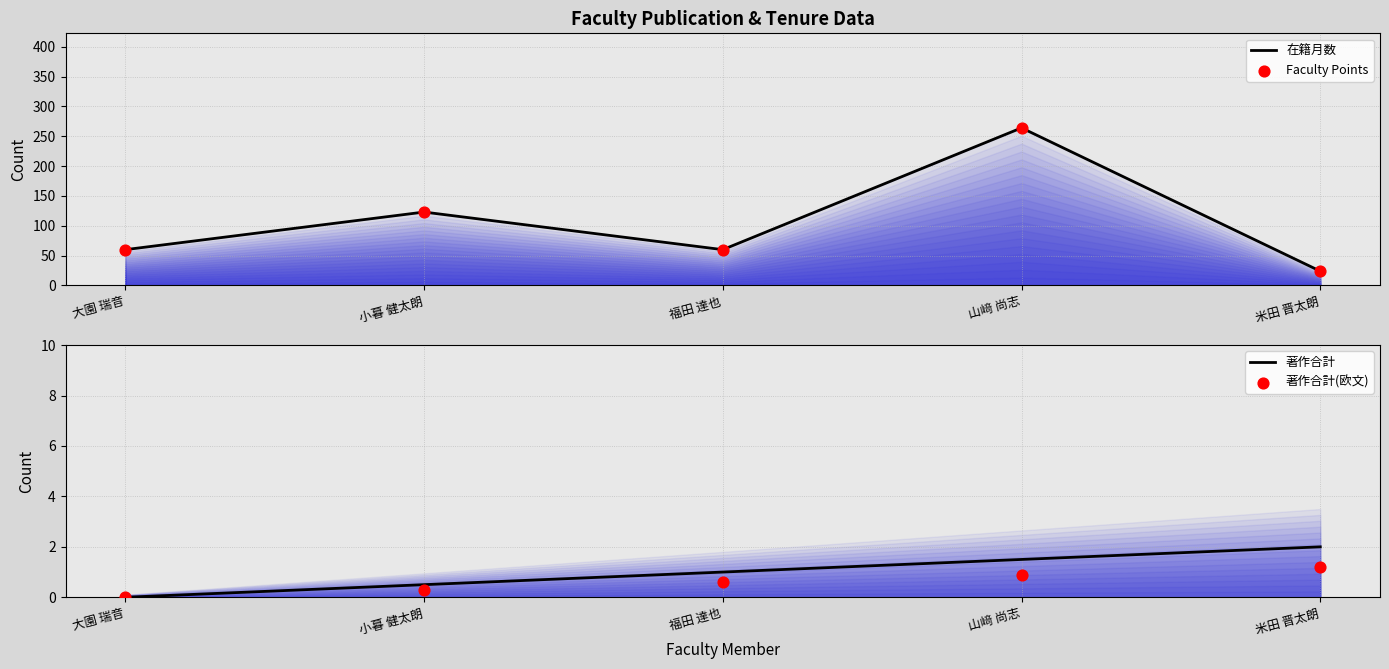

What is the total value across all series at 大園 瑞音?

120.0